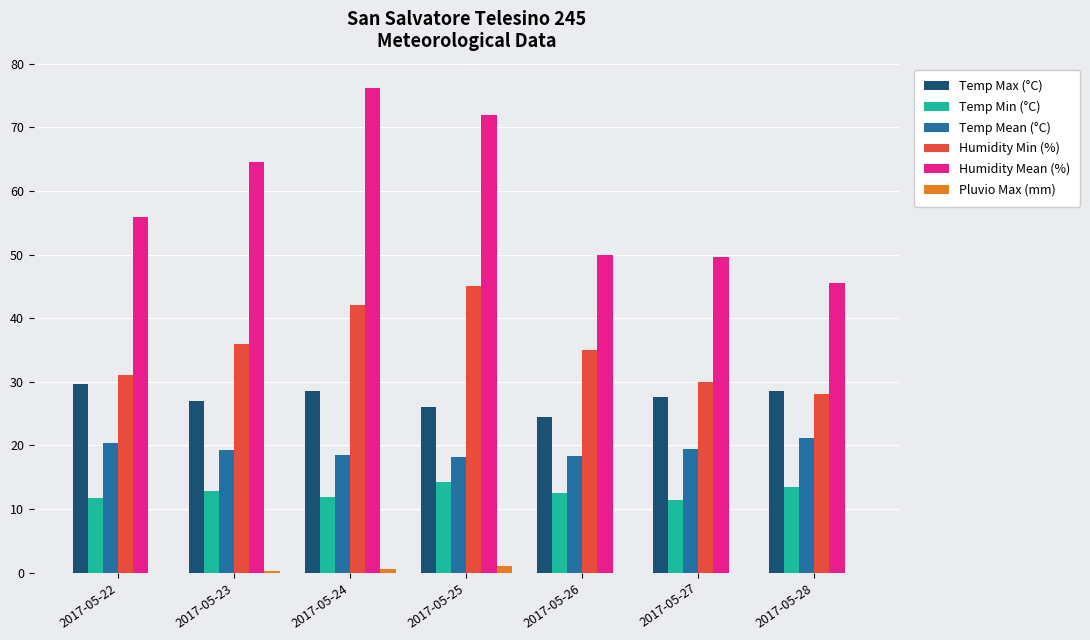

What is the spread (max minus min) of values at 2017-05-23?

64.4